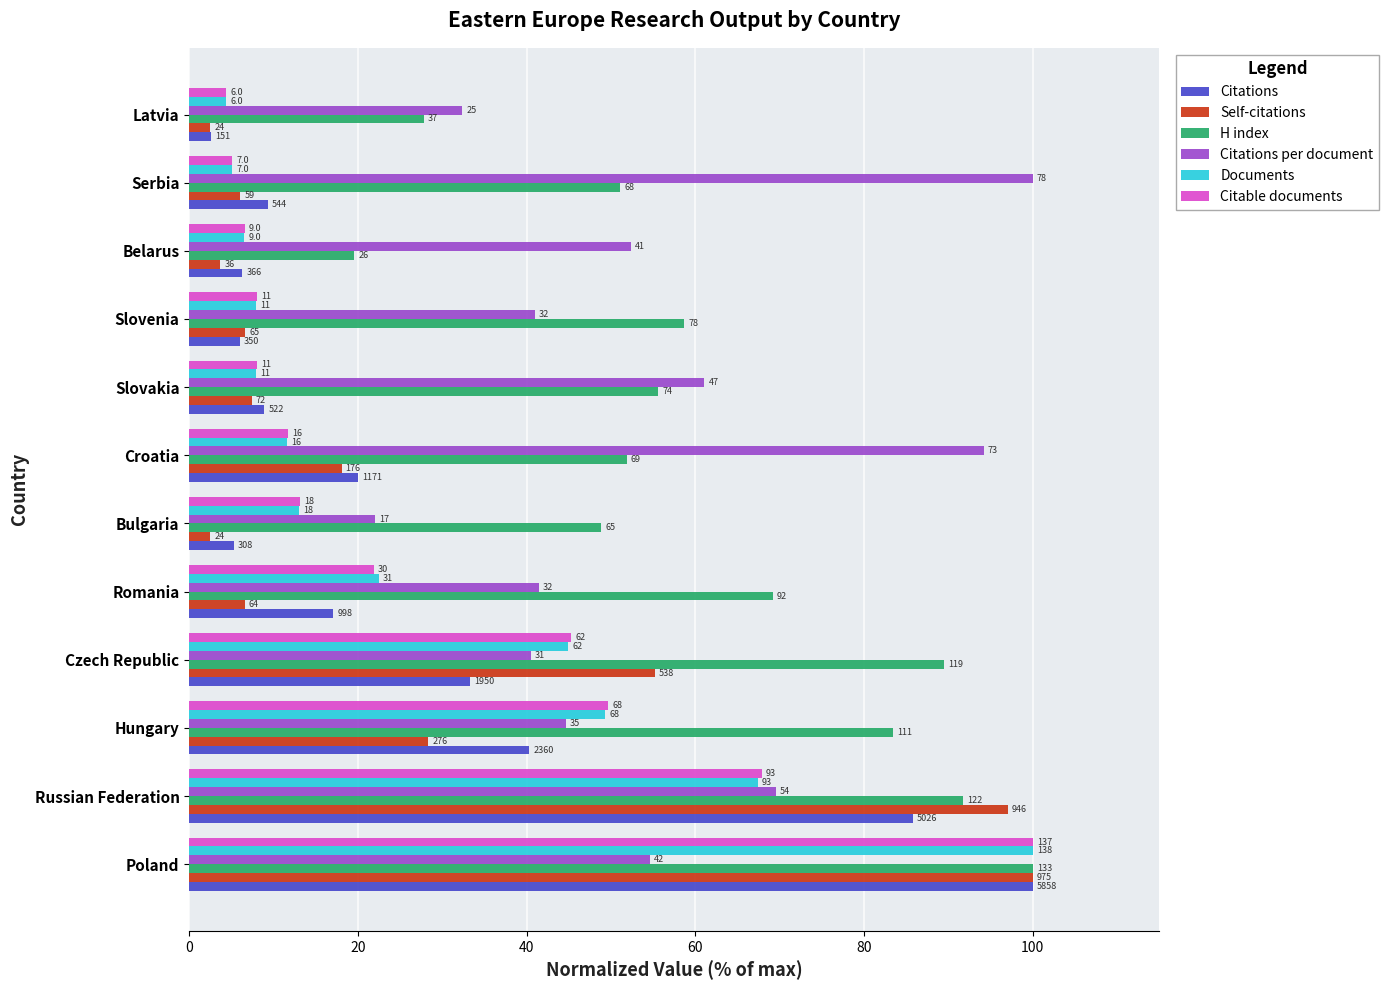

What is the average value of the Citable documents series?

28.5